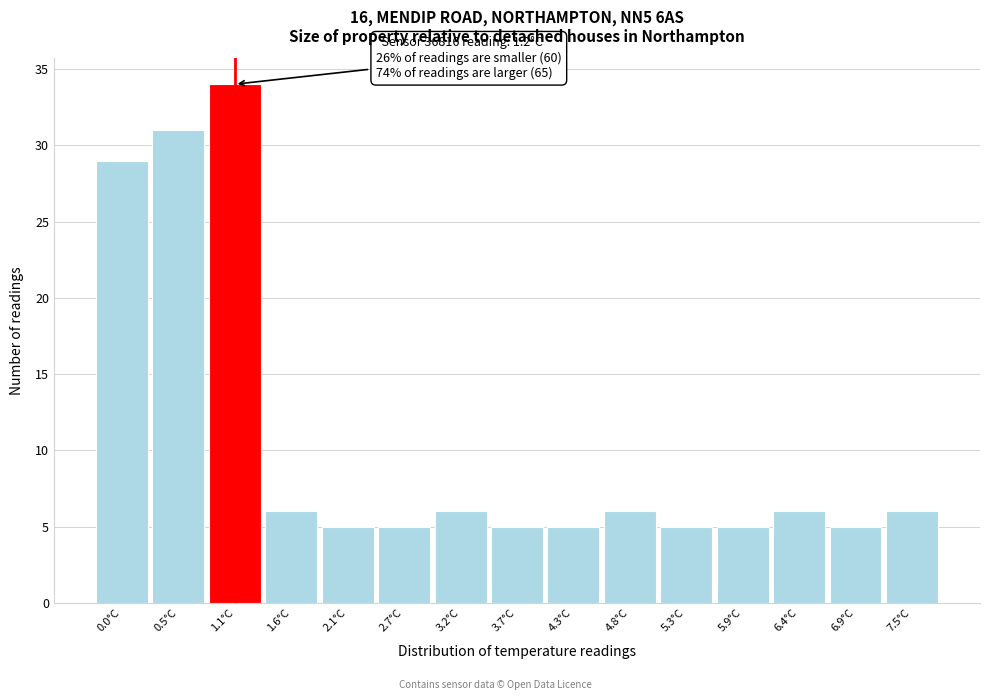

Reading left to right, transcribe all the data shown in this chart.

29	31	34	6	5	5	6	5	5	6	5	5	6	5	6